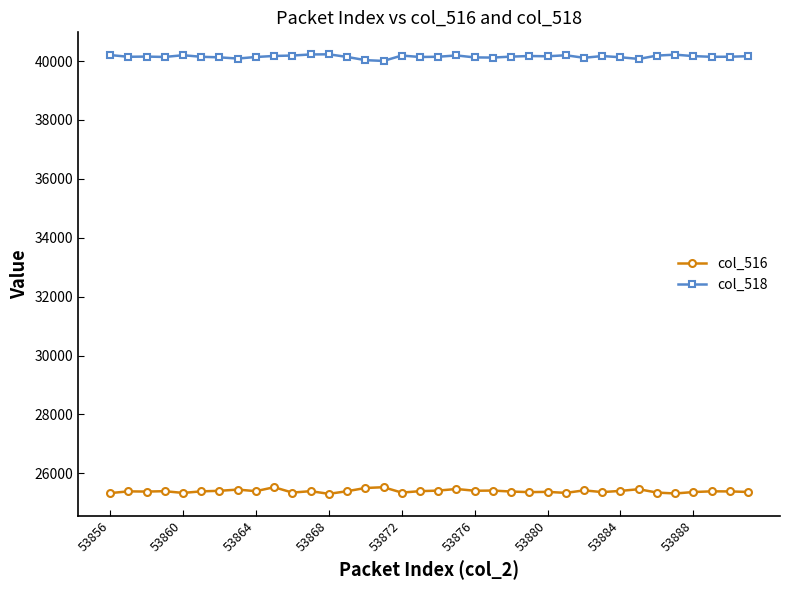

At how many categories does at least one series exceed 26015?

36